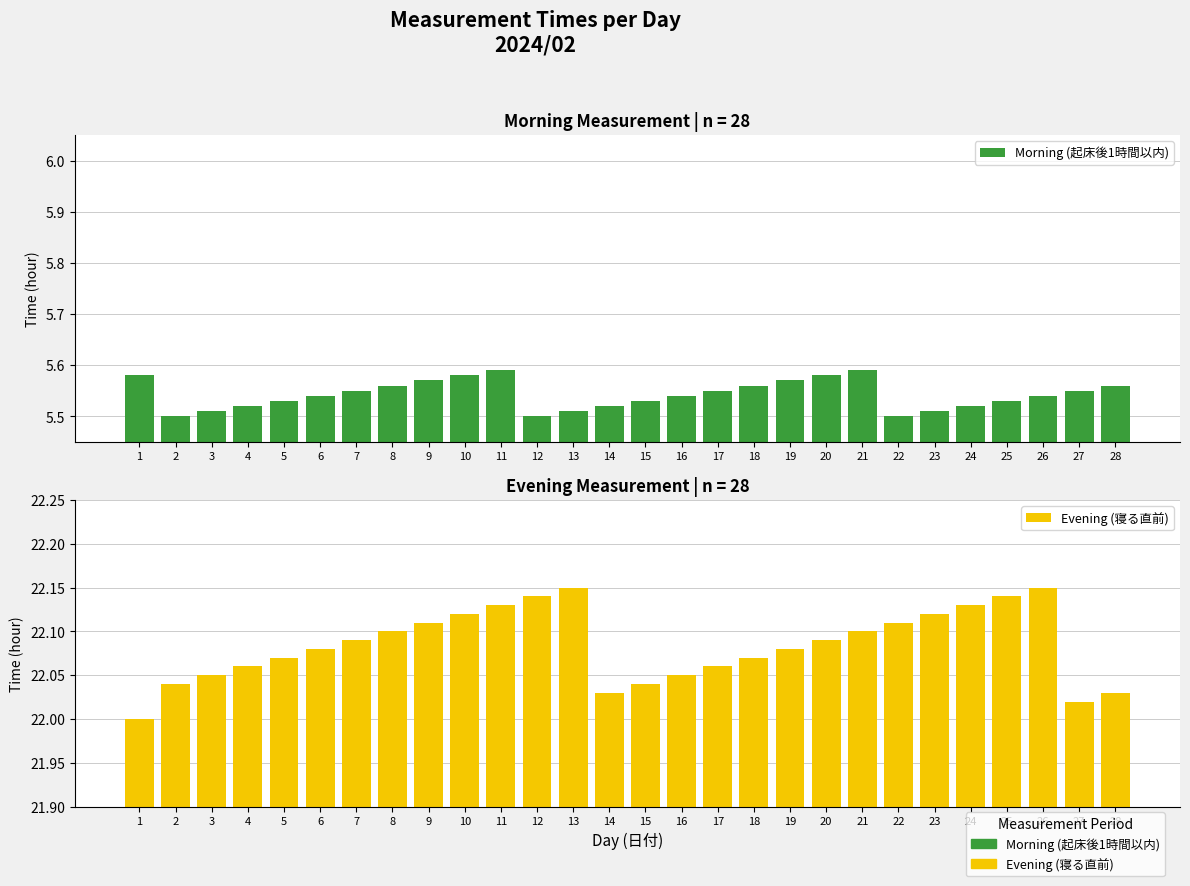

What is the total value across all series at 13?

27.7